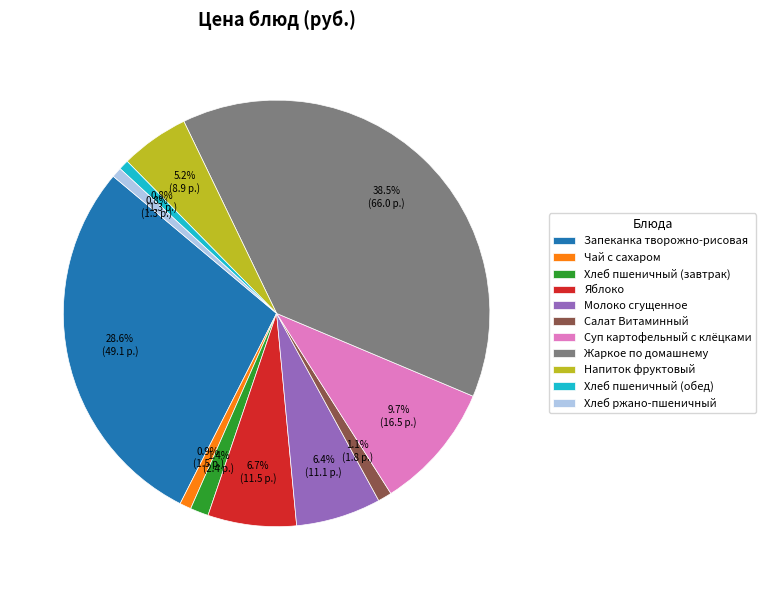

To the nearest percent, what percentage of the pie is Чай с сахаром?

1%